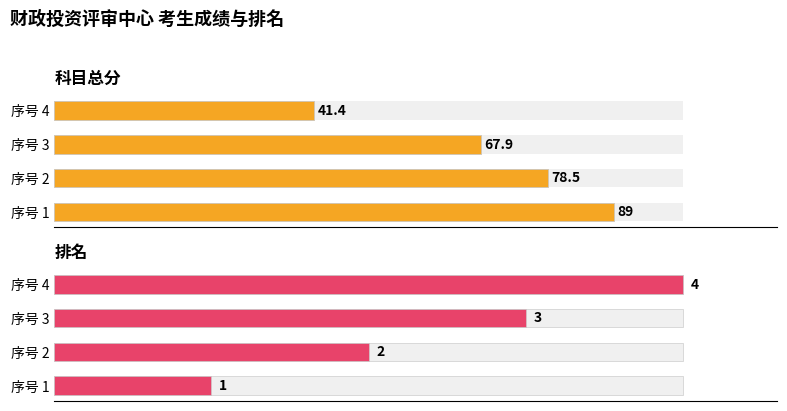

What is the difference between the highest and lowest values at 序号 4?

37.4